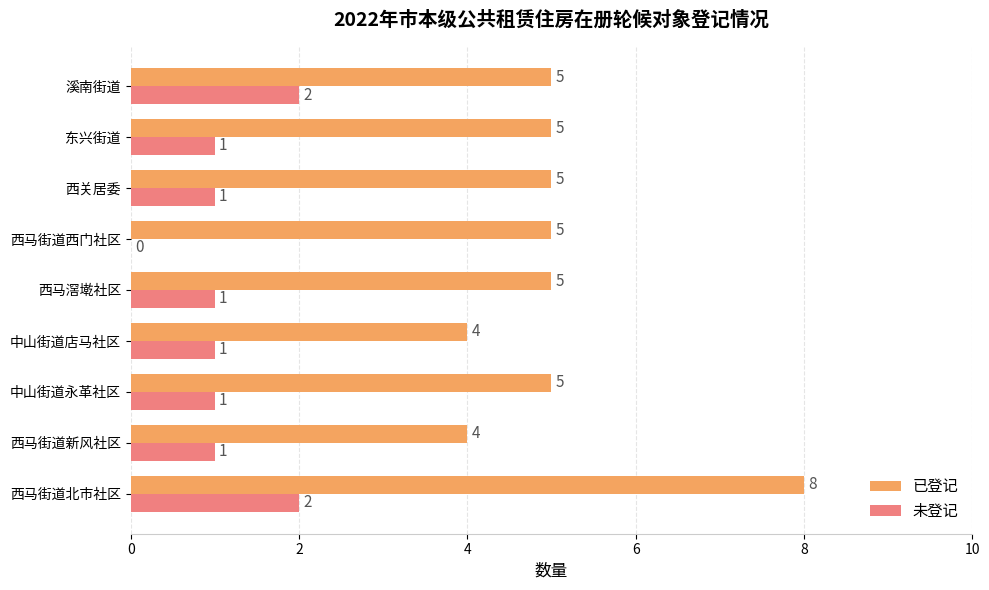

Count the 已登记 values in the range 5 to 6.

6